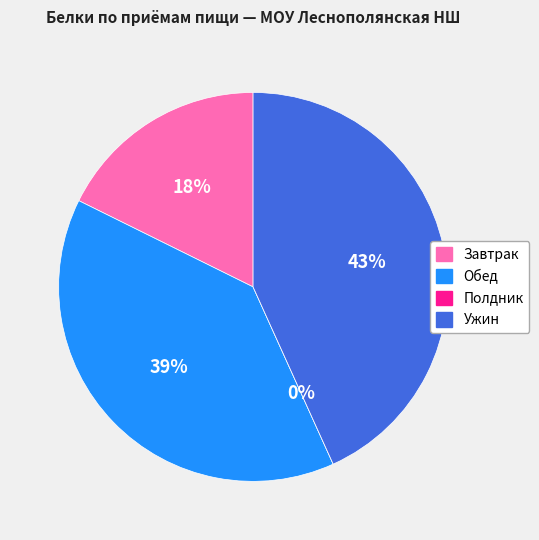

To the nearest percent, what is the difference between the largest and smallest slice percentages?

43%